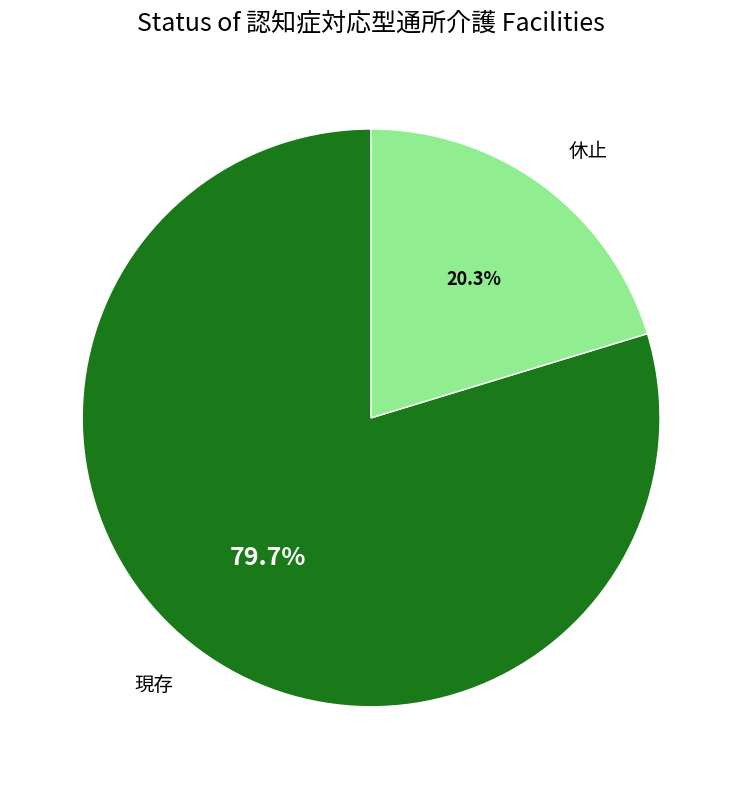

The 休止 slice represents 20% of the pie. True or false?

True